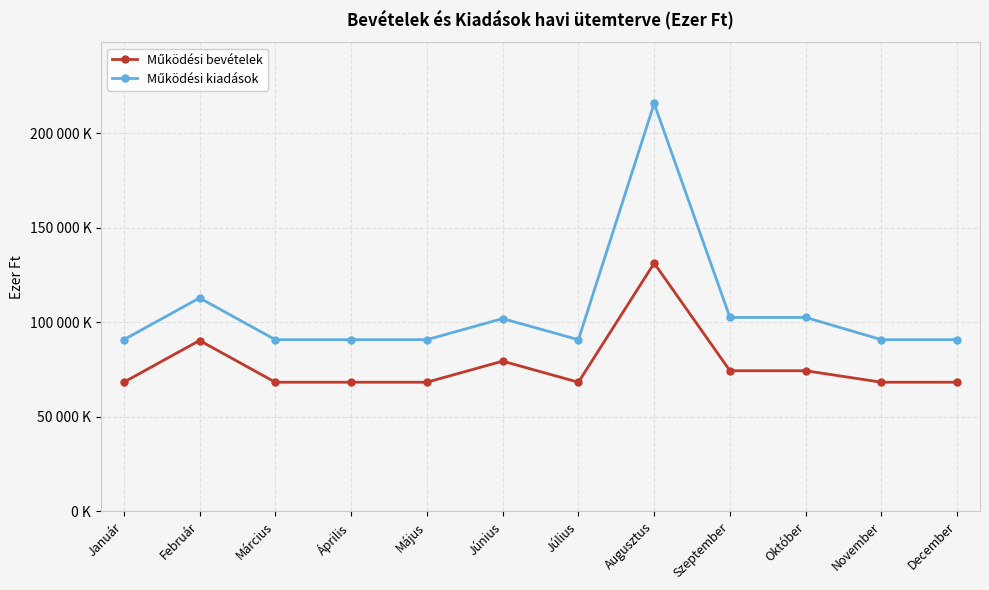

Which category has the lowest value across all series?

Január